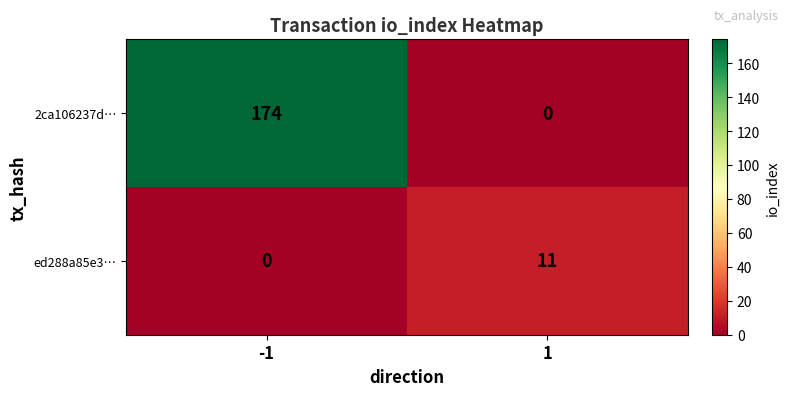

Reading left to right, list all the values displayed in this chart.

2ca106237d…: -1=174	1=0
ed288a85e3…: -1=0	1=11